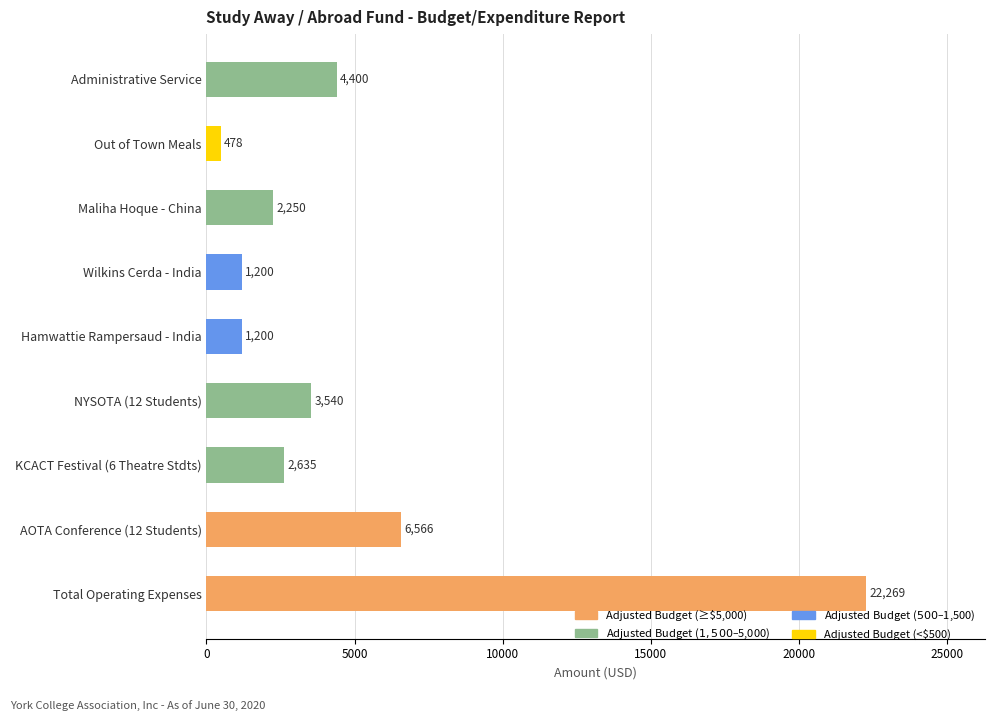

Where is the data nearest to the value 11373?

AOTA Conference (12 Students)